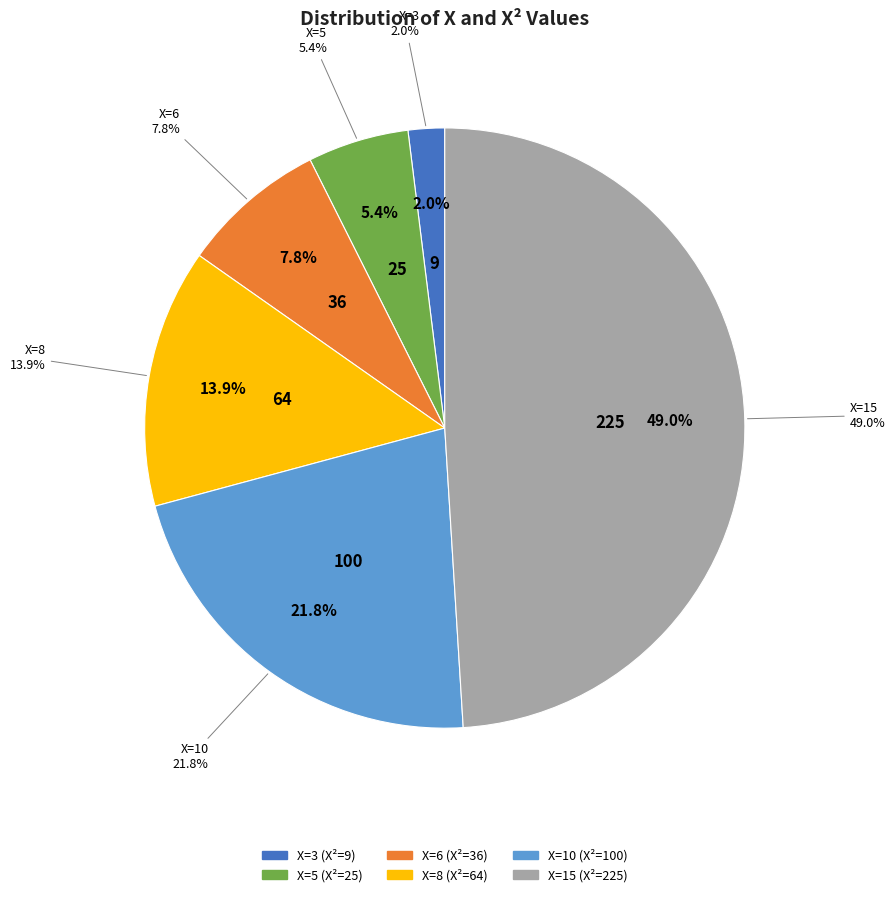

What percentage is the 3 slice, to the nearest percent?

2%